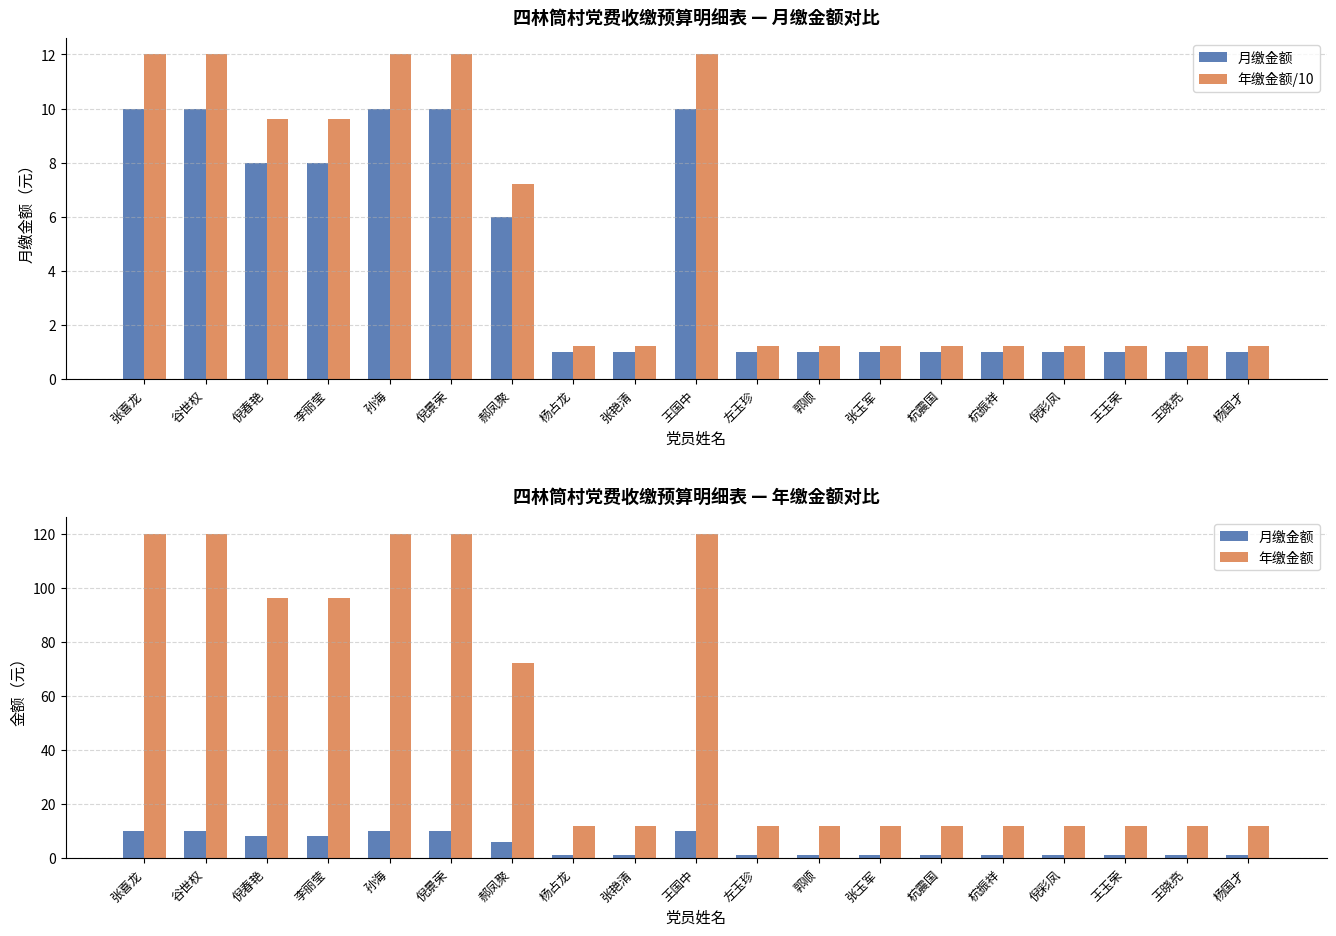

What is the smallest value displayed?

1.0